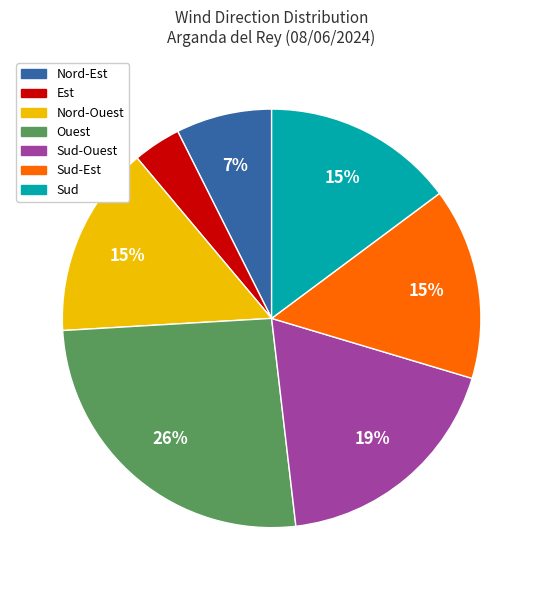

To the nearest percent, what is the difference between the largest and smallest slice percentages?

22%